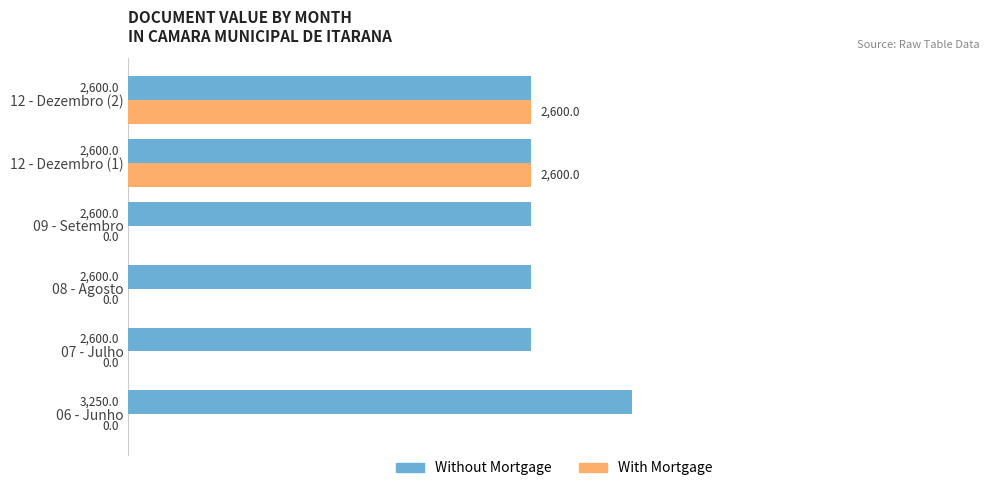

What is the maximum value shown in the chart?

3250